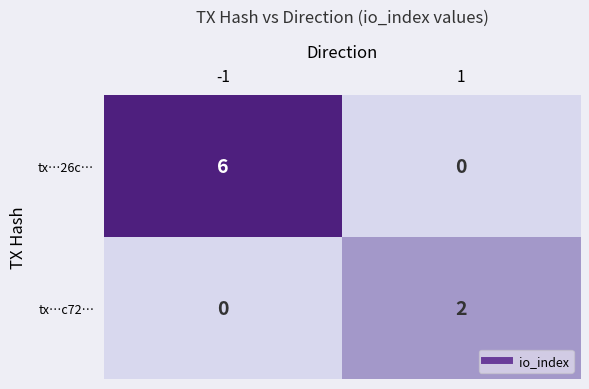

What is the maximum value shown in the chart?

6